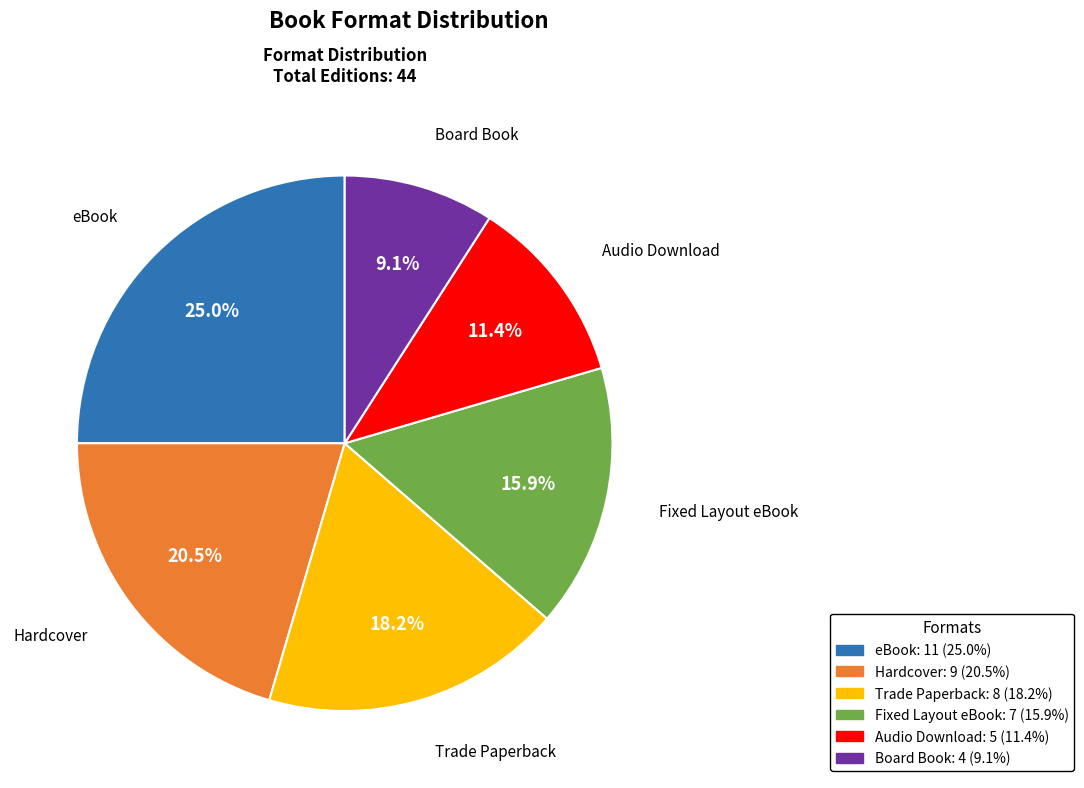

To the nearest percent, what portion does Fixed Layout eBook represent?

16%